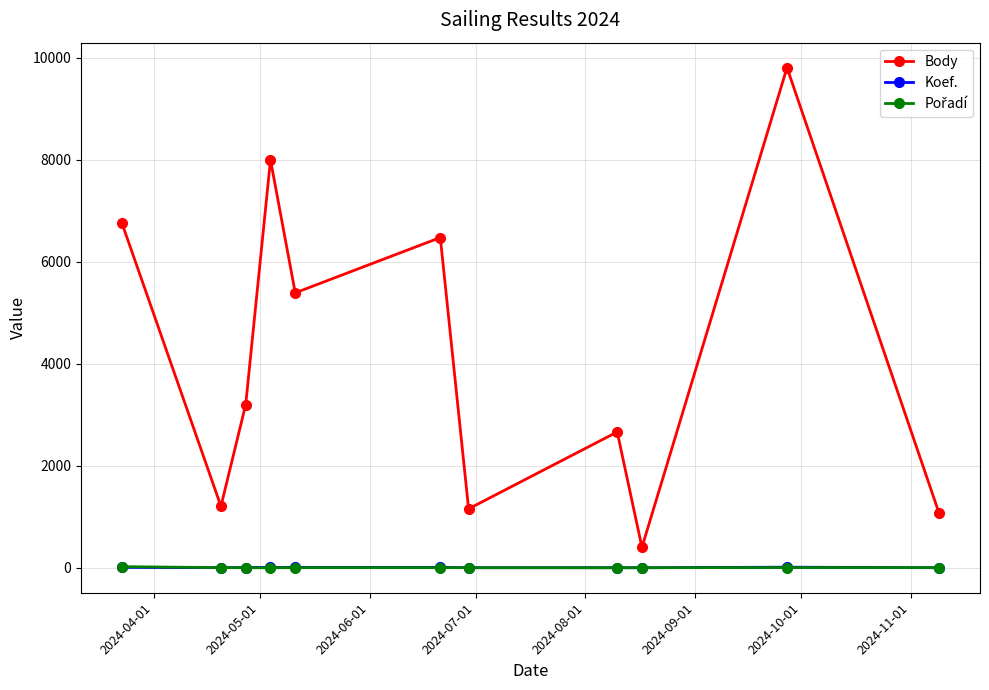

Which series has the widest spread of values?

Body